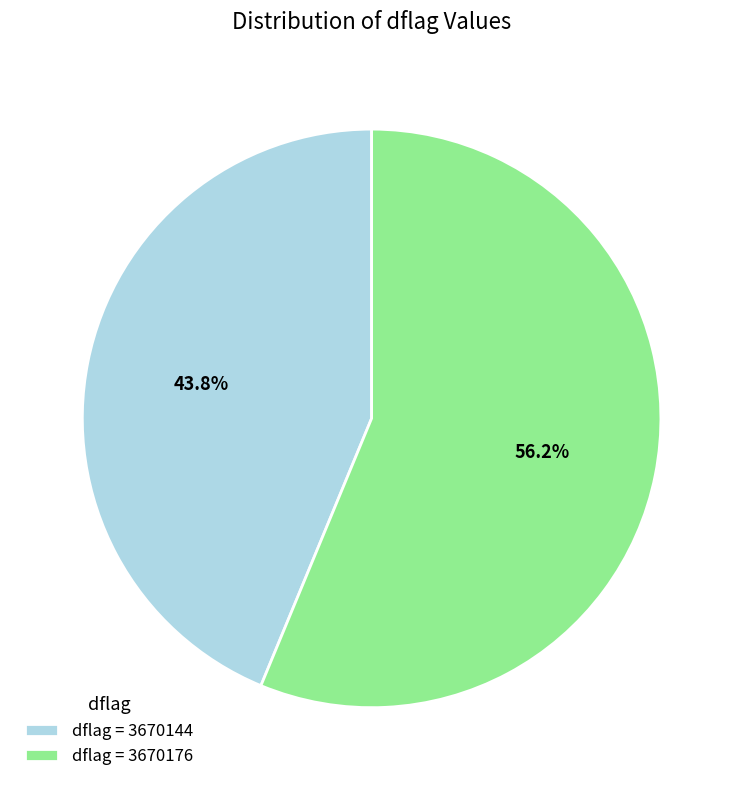

Which slice is the largest?

dflag = 3670176